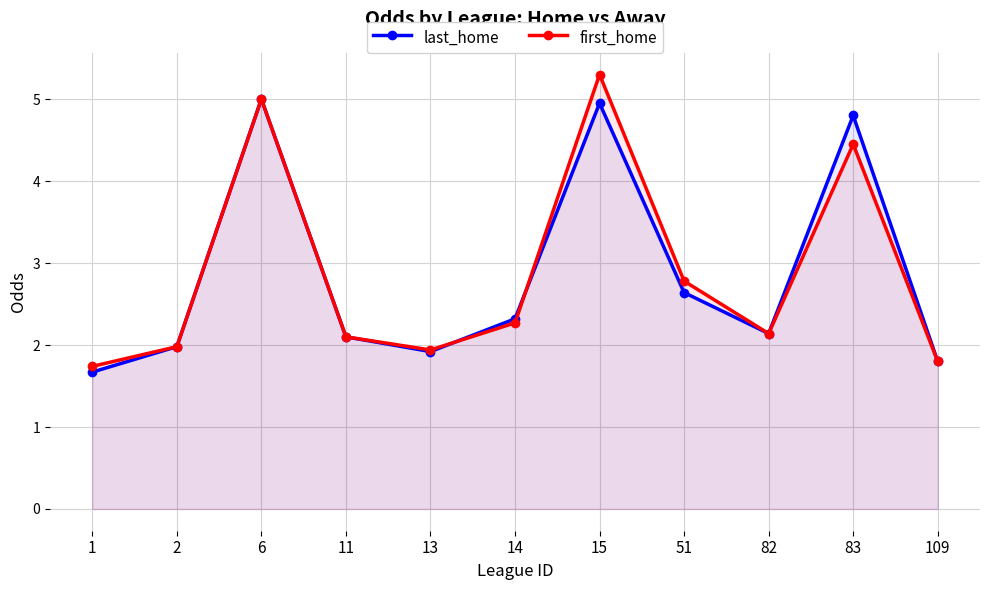

How many interior local peaks does the last_home series have?

3